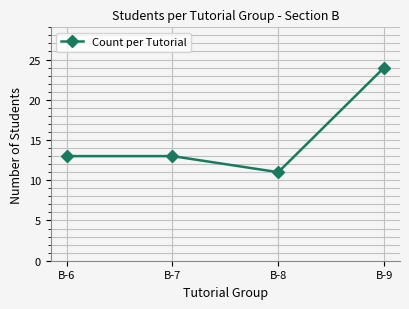

Reading left to right, list all the values displayed in this chart.

13	13	11	24